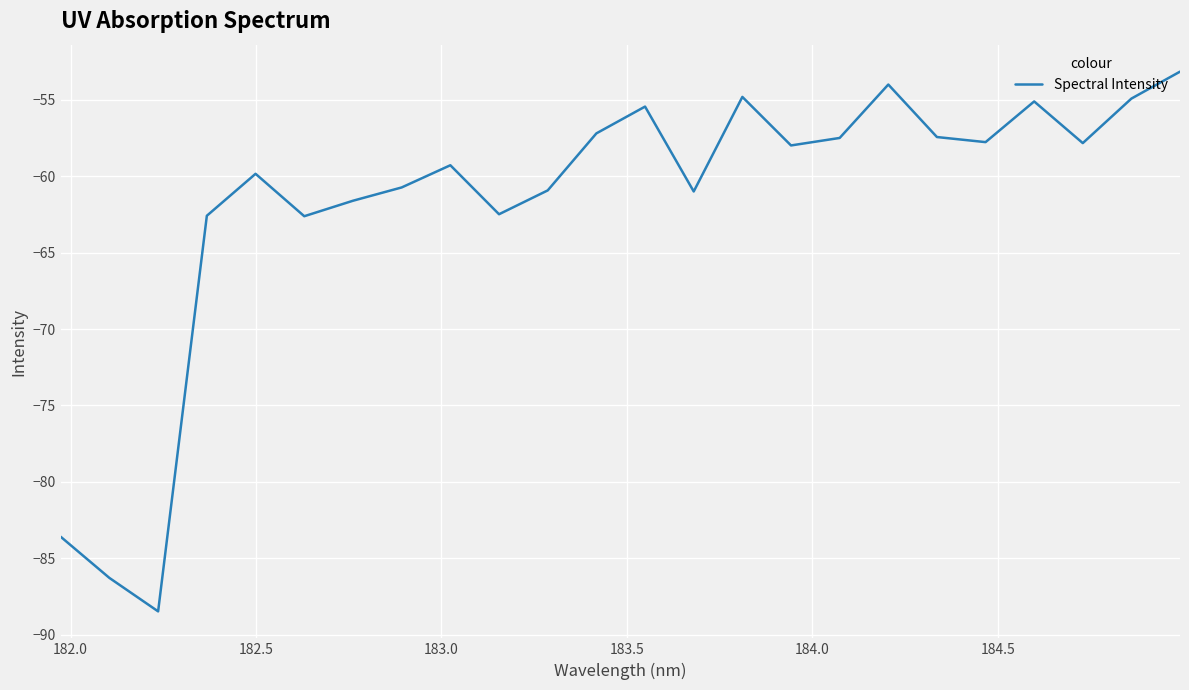

What is the minimum value shown in the chart?

-88.5